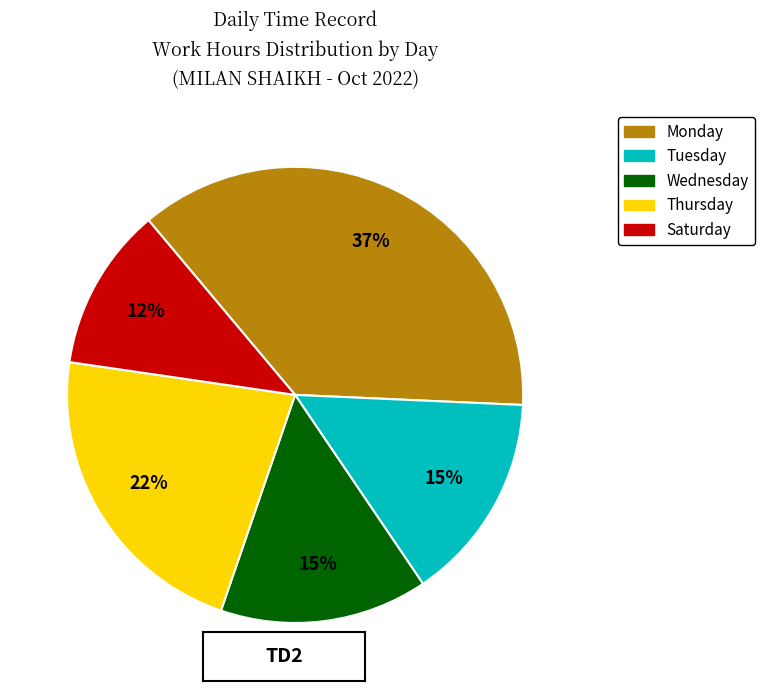

To the nearest percent, what is the average slice percentage?

20%